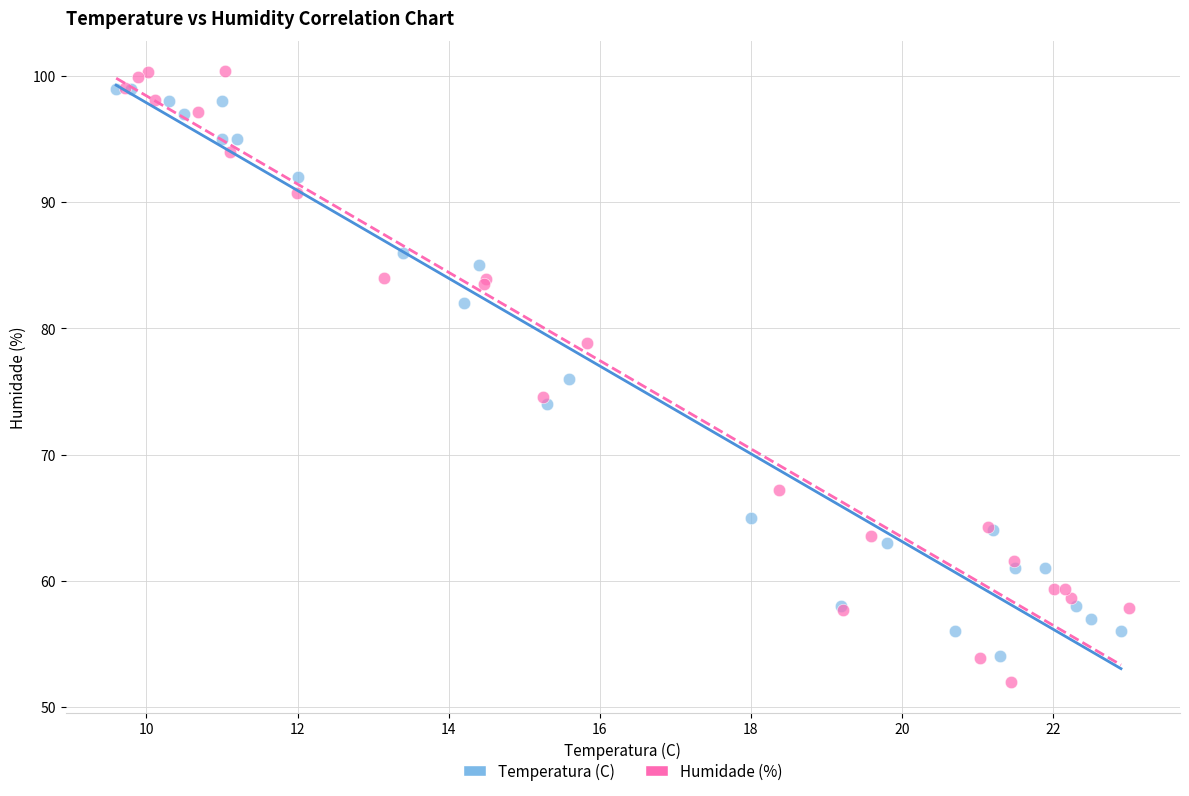

Which series has the widest spread of Y values?

Humidade (%)